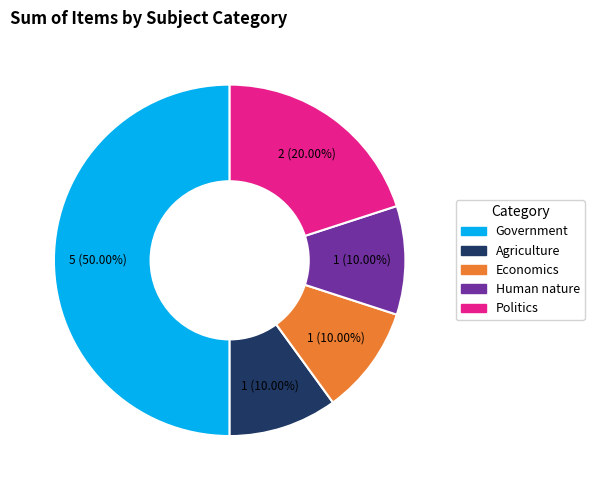

Is it true that Government is 36% of the pie?

False